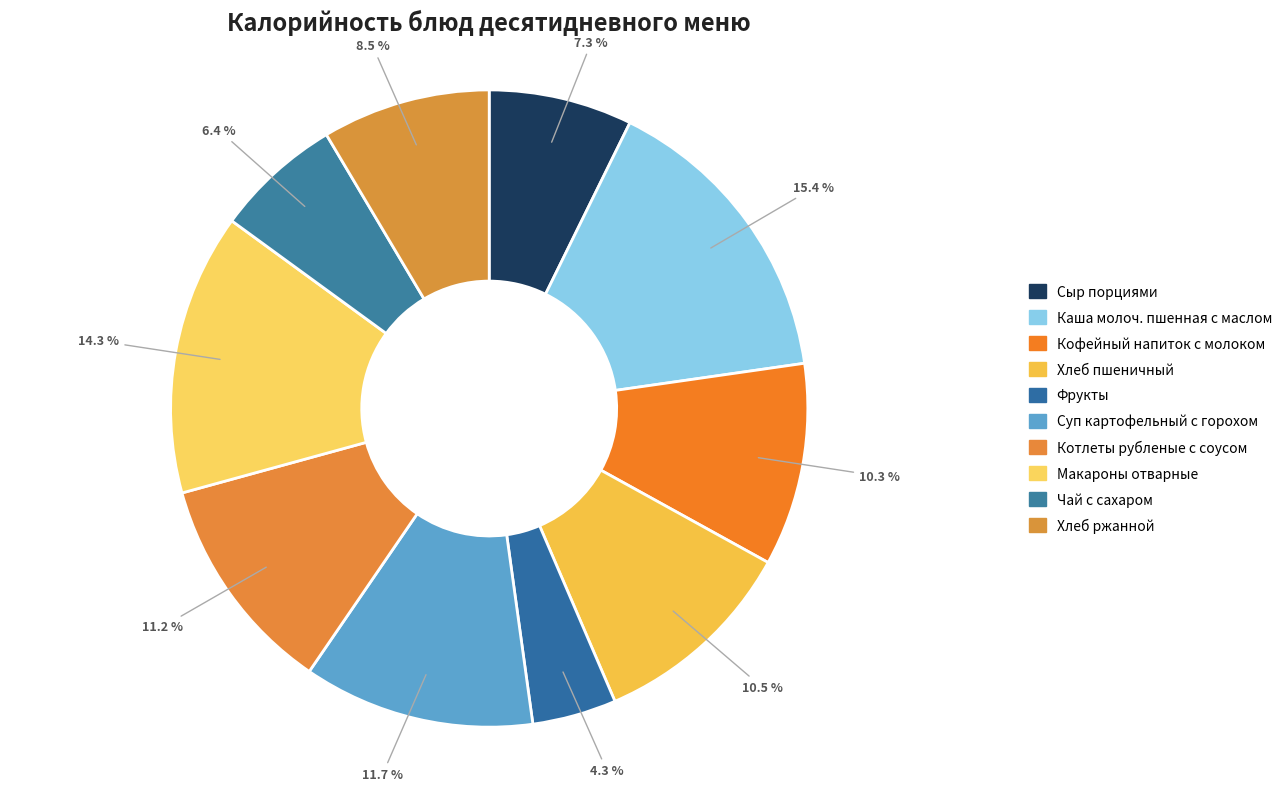

The Сыр порциями slice represents 13% of the pie. True or false?

False